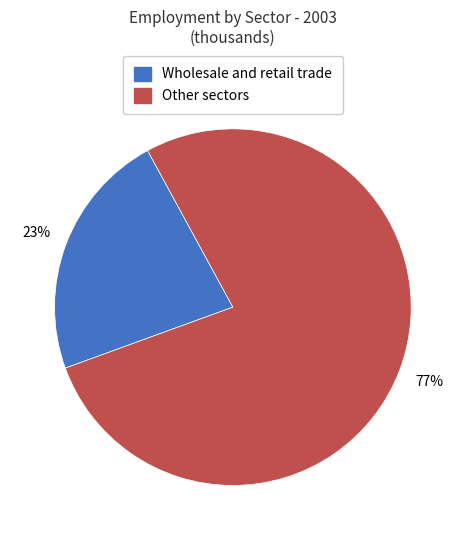

Which has a higher value, Other sectors or Wholesale and retail trade?

Other sectors